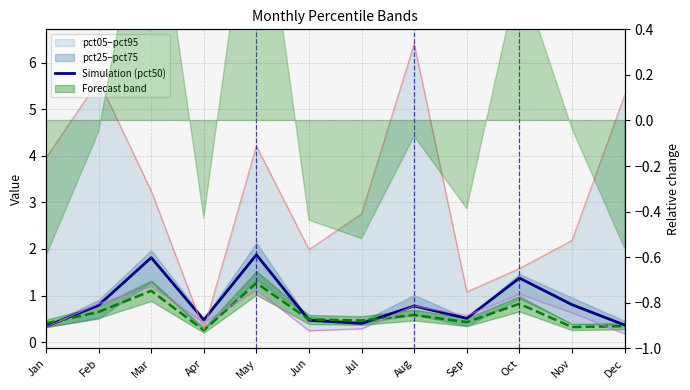

Which series has the largest total across all categories?

pct05